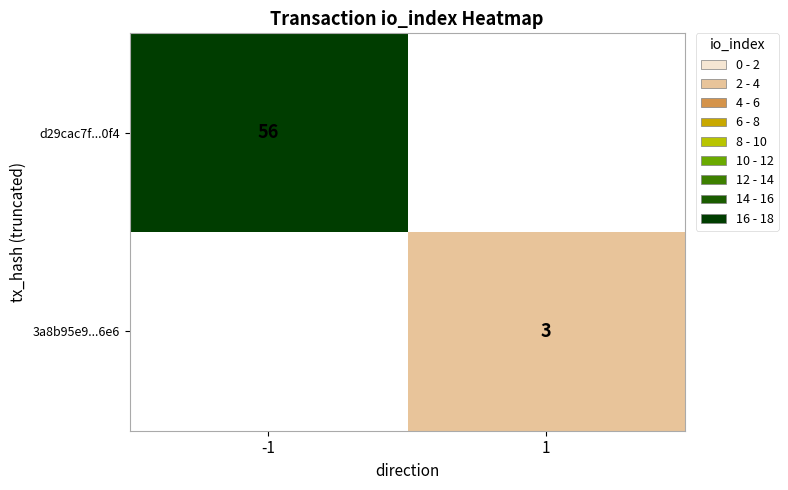

The value of 3a8b95e9...6e6 at 1 is 3. True or false?

True